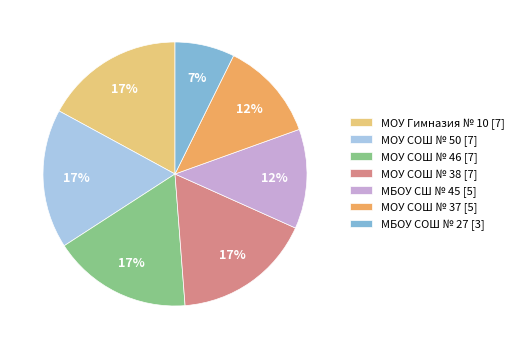

To the nearest percent, what portion does МОУ СОШ № 50 [7] represent?

17%